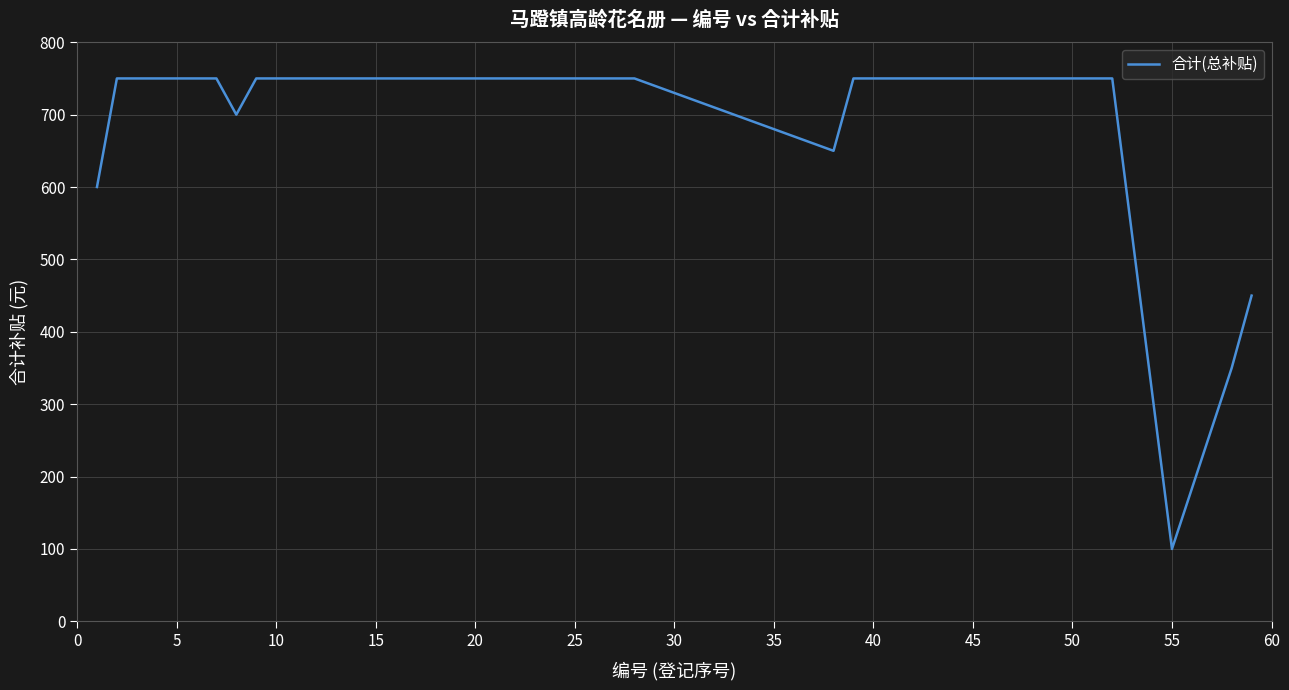

What is the maximum value shown in the chart?

750